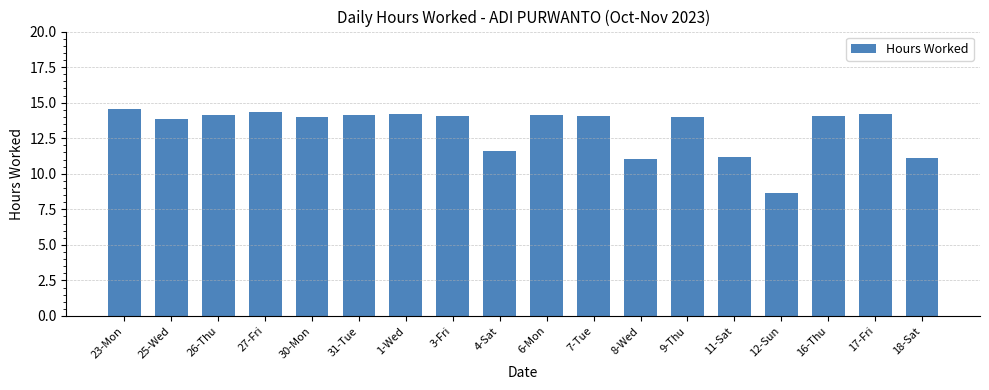

What is the minimum value shown in the chart?

8.7